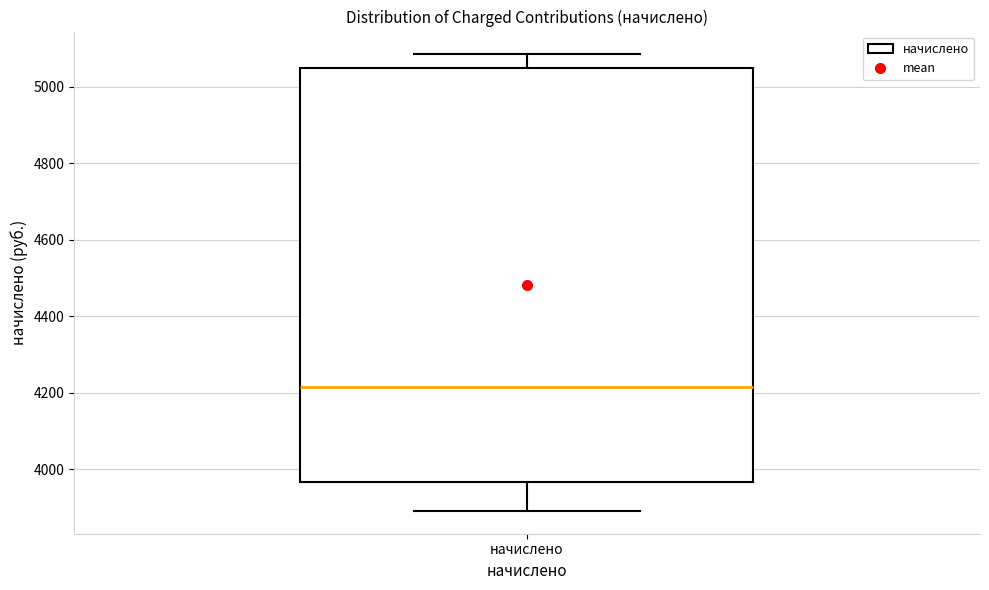

Read this box plot against the y-axis: the position of the median line, the range covered by the box, and the ends of both whiskers. The values are not printed on the chart, so give them approximately, as read against the axis.

median 4220, box 3960 to 5040, whiskers 3900 to 5080